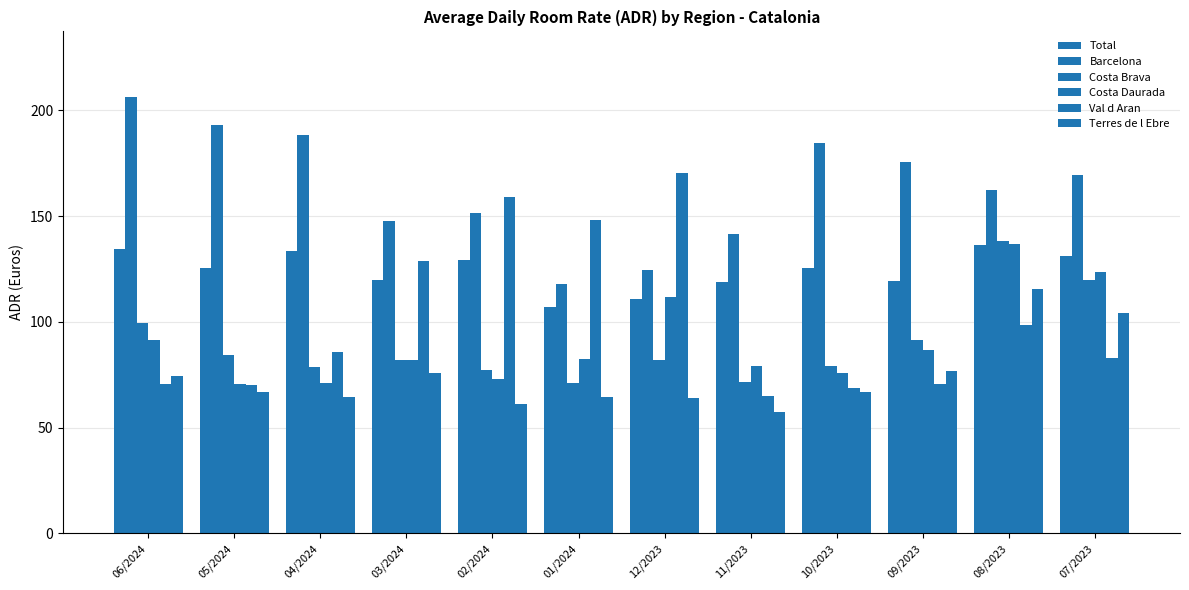

At how many categories does at least one series exceed 139?

12